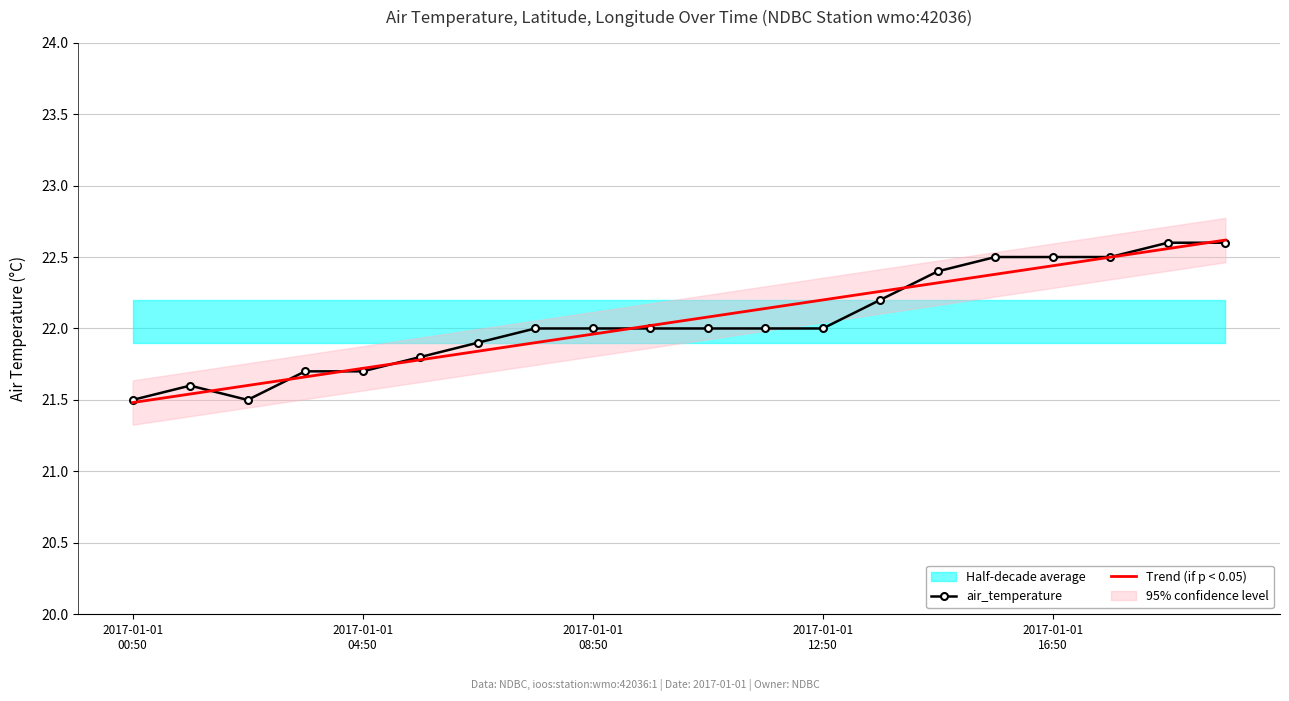

What is the total value across all series at 9?

44.0